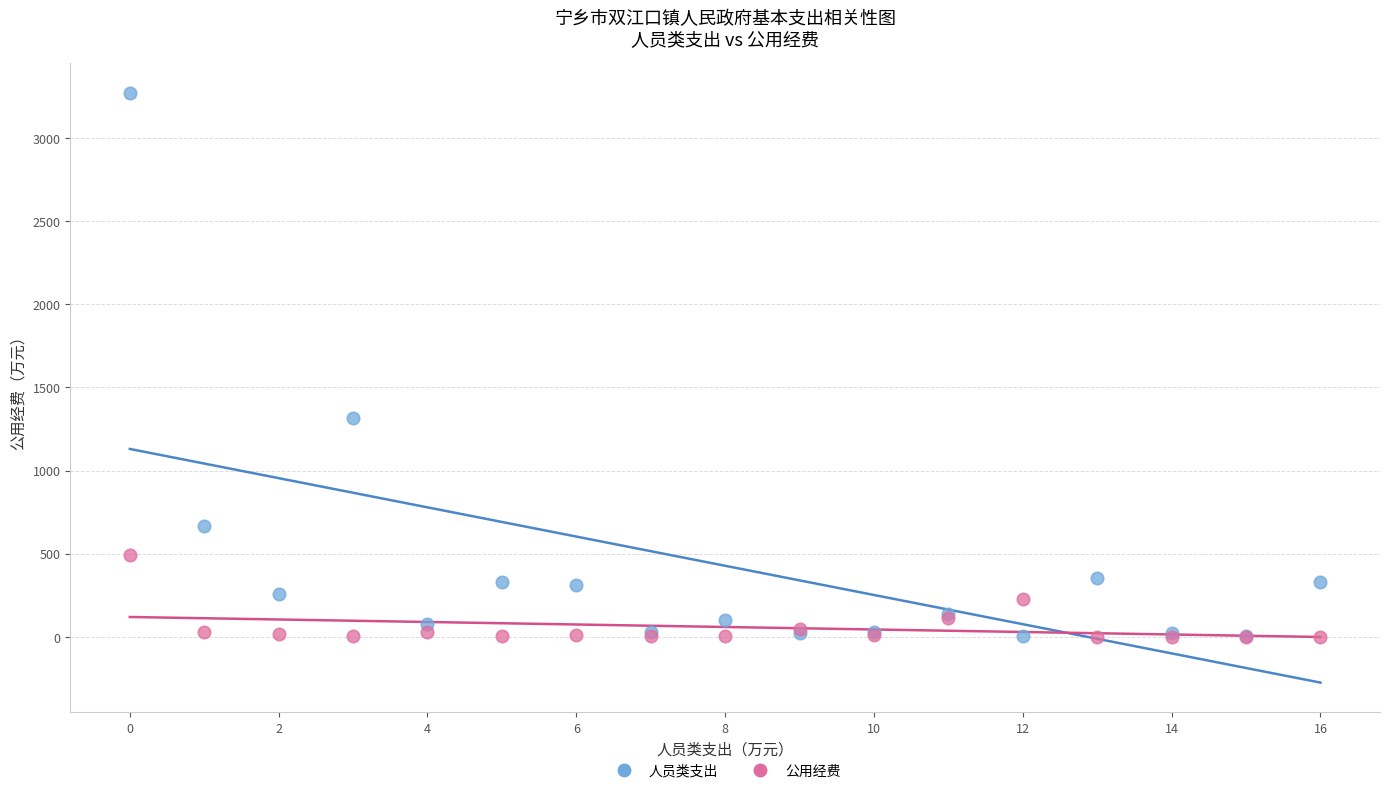

Across all series, what Y value is closest to 1637?

1313.7